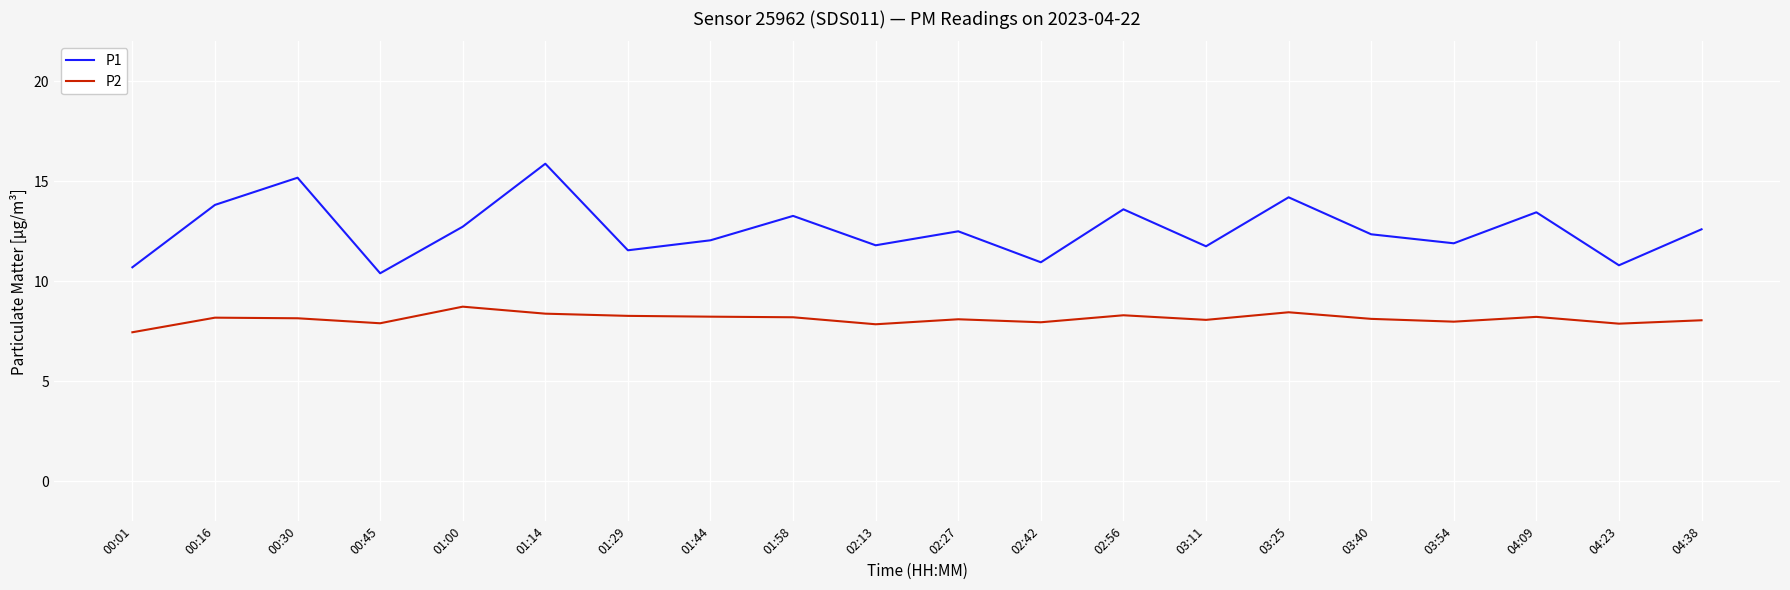

Between 00:01 and 04:38, which series saw the biggest shift?

P1